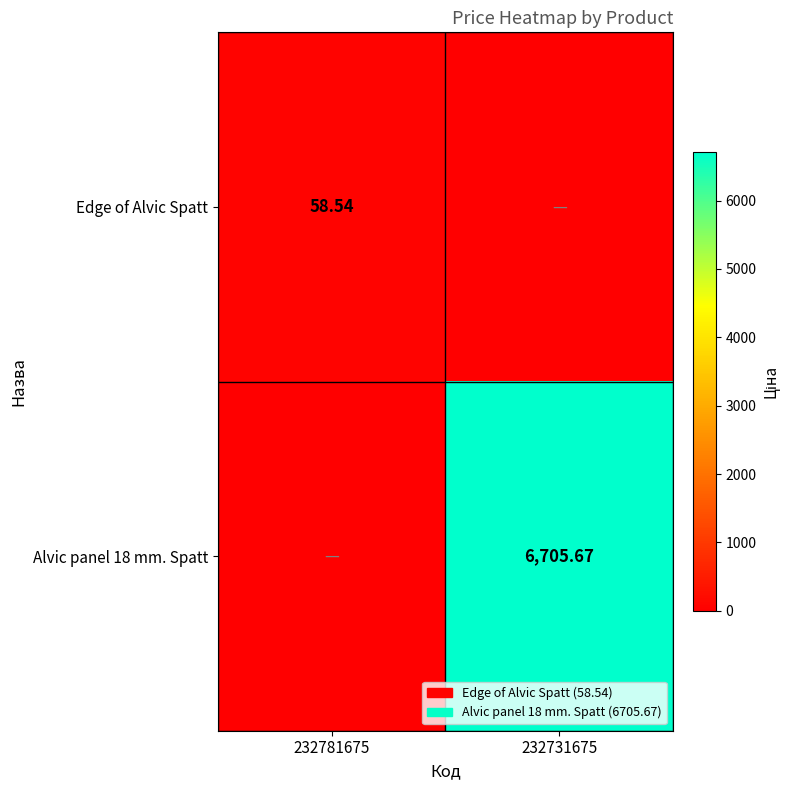

True or false: Alvic panel 18 mm. Spatt has a value of -4006.4 at 232781675.

False